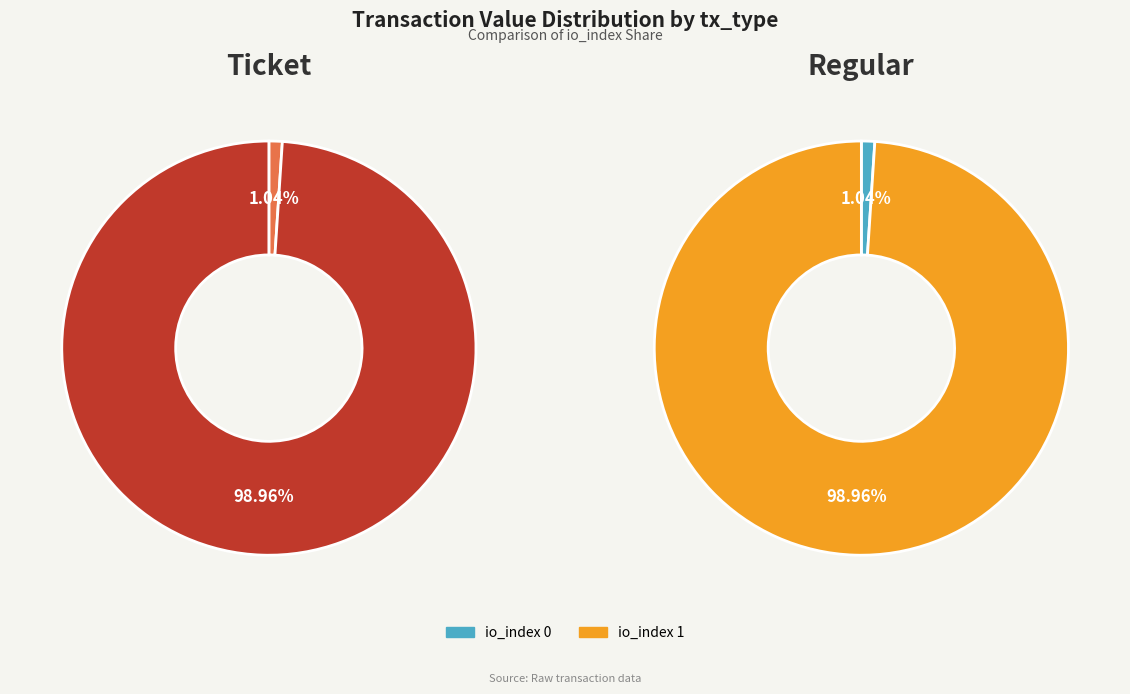

How many slices are in this pie chart?

2